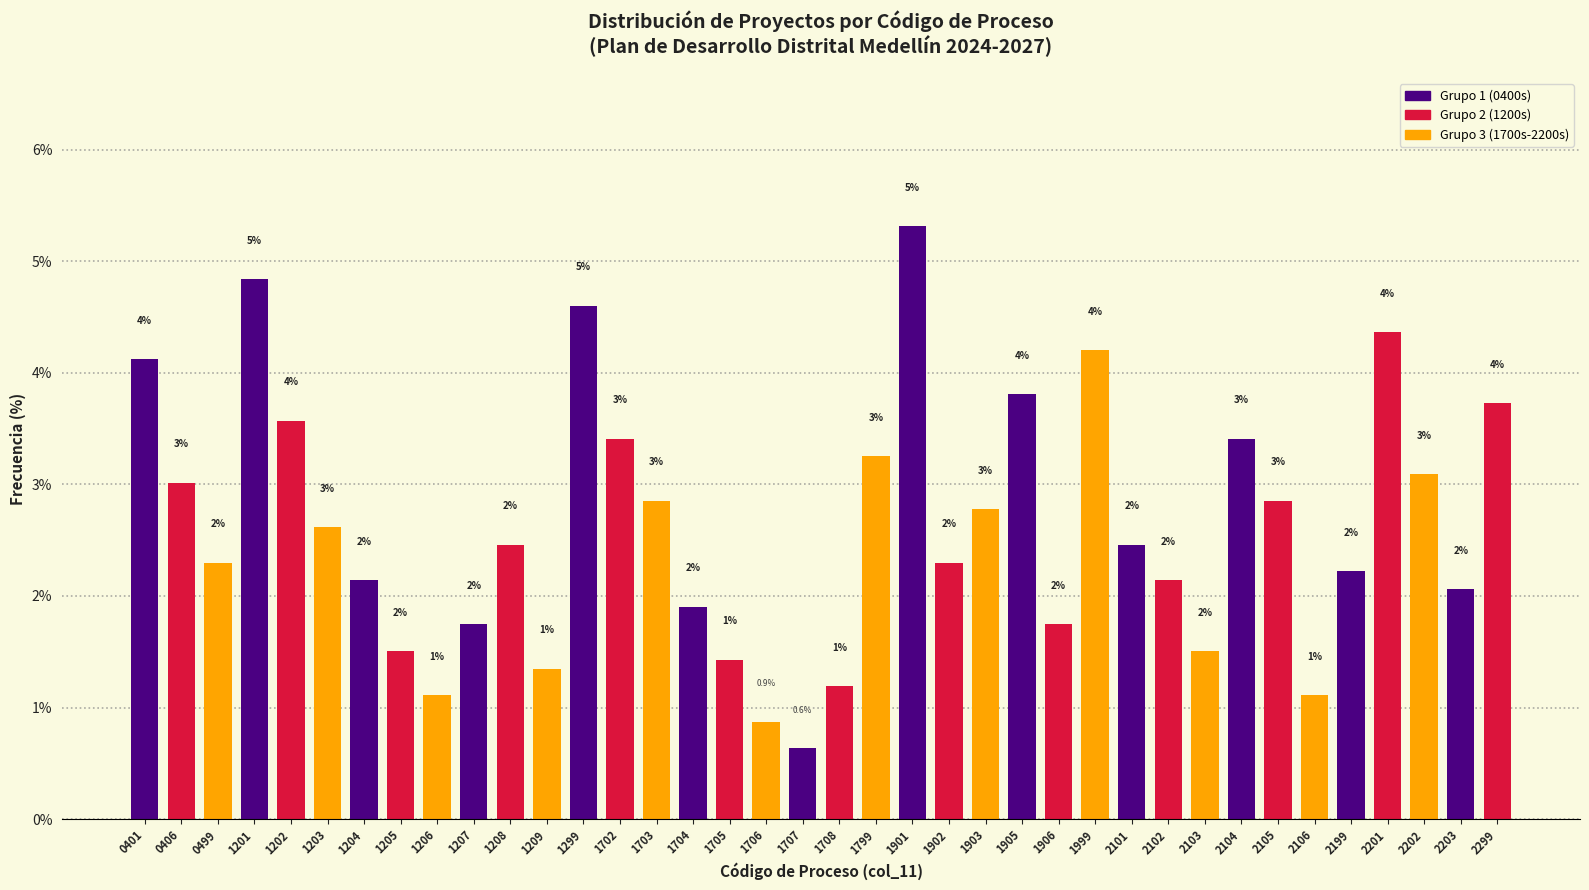

How many bars are there in total?

38